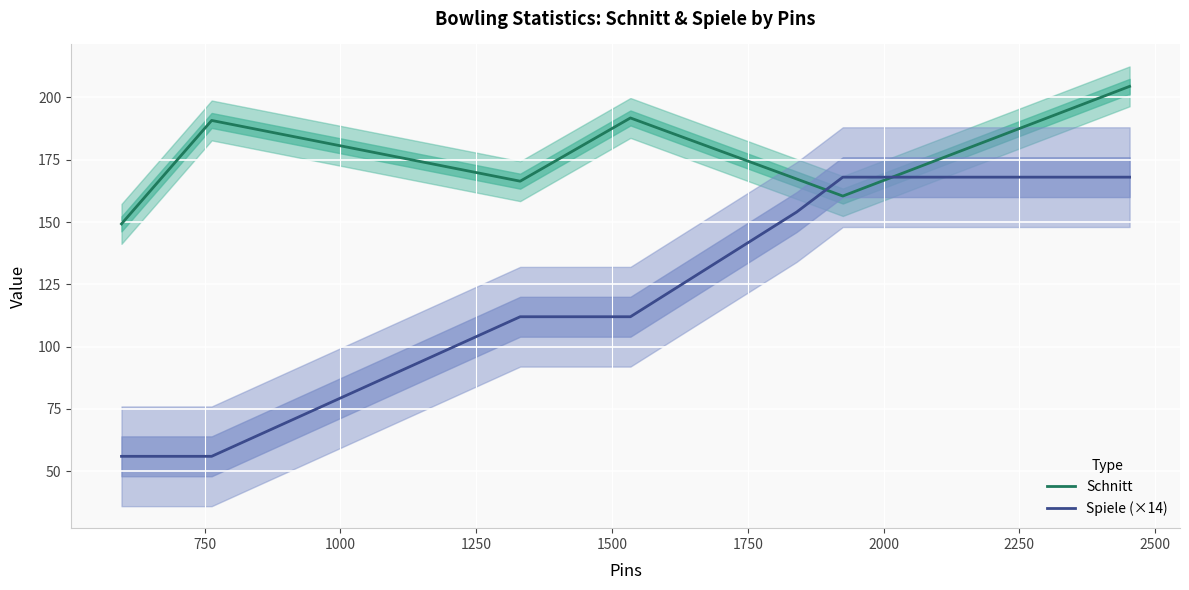

Which series has the widest spread of values?

Spiele (×14)